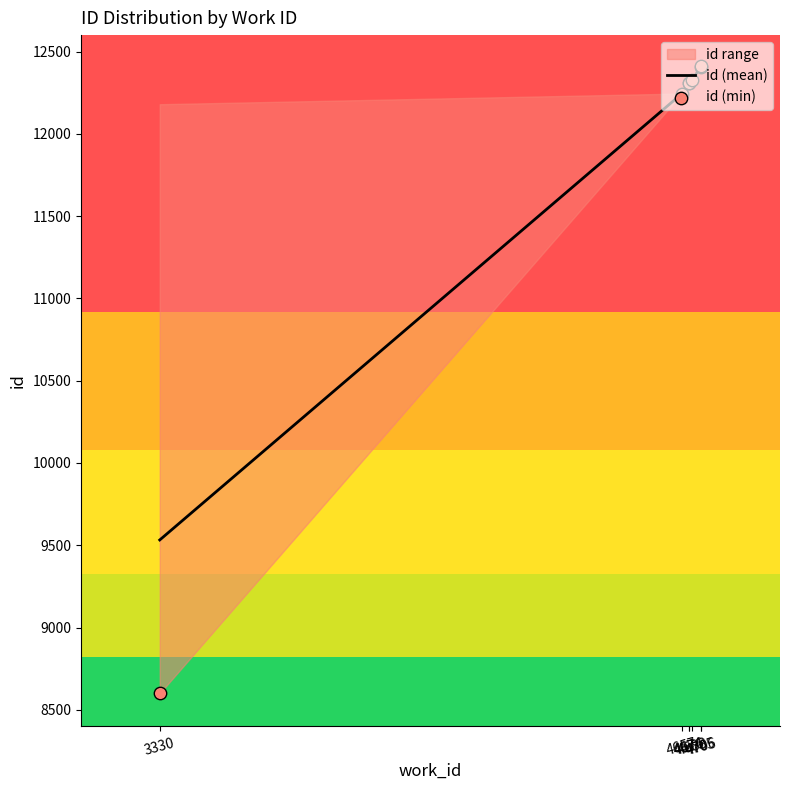

Which series has the largest Y range (max minus min)?

id (min)